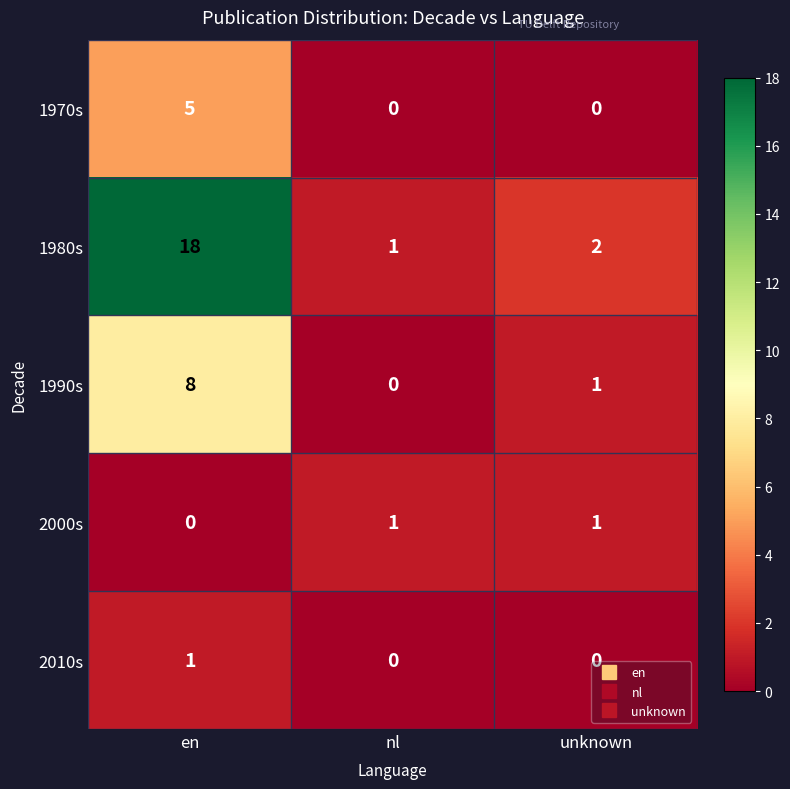

Reading left to right, transcribe all the data shown in this chart.

1970s: 5	0	0
1980s: 18	1	2
1990s: 8	0	1
2000s: 0	1	1
2010s: 1	0	0